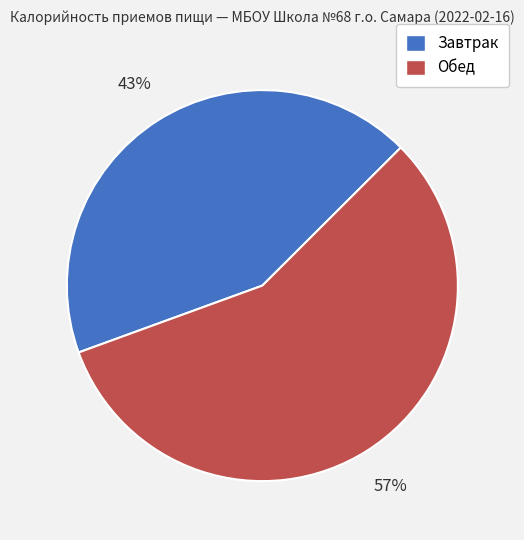

True or false: Завтрак accounts for 33% of the total.

False